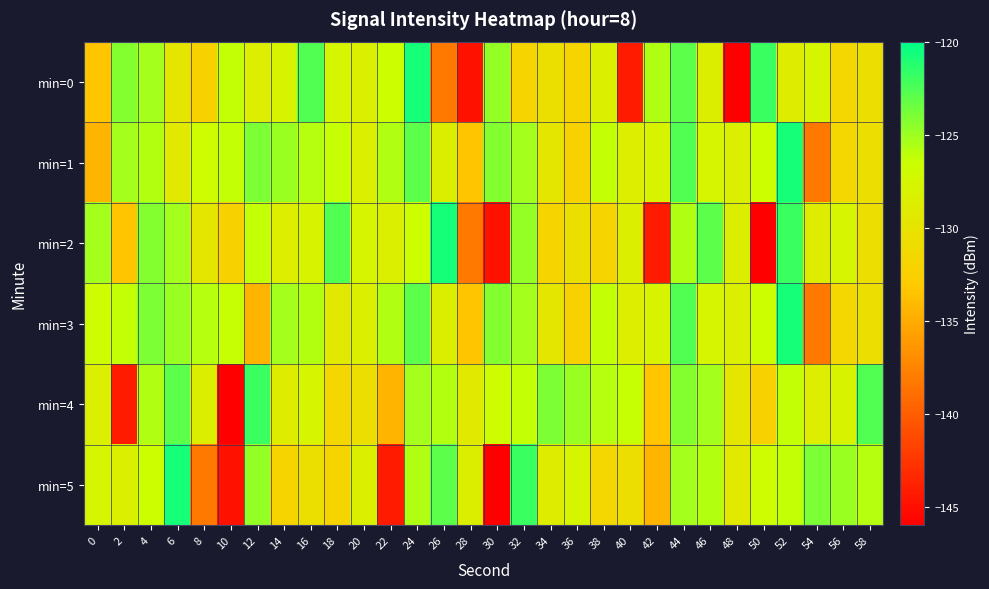

Rank the series by their maximum value, from highest to lowest.

min=0, min=1, min=2, min=3, min=5, min=4